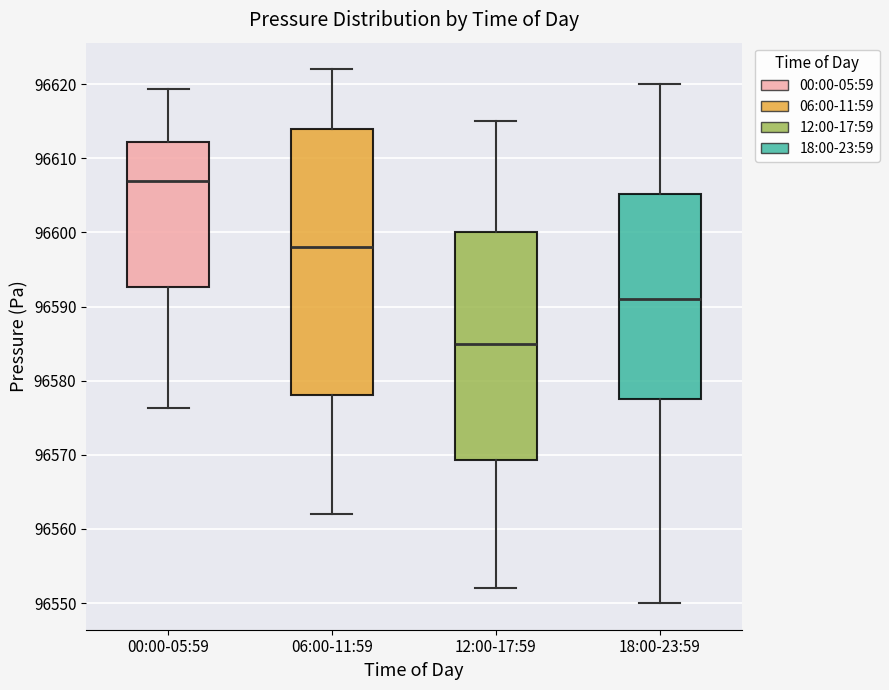

Which box has the lowest median line?

12:00-17:59